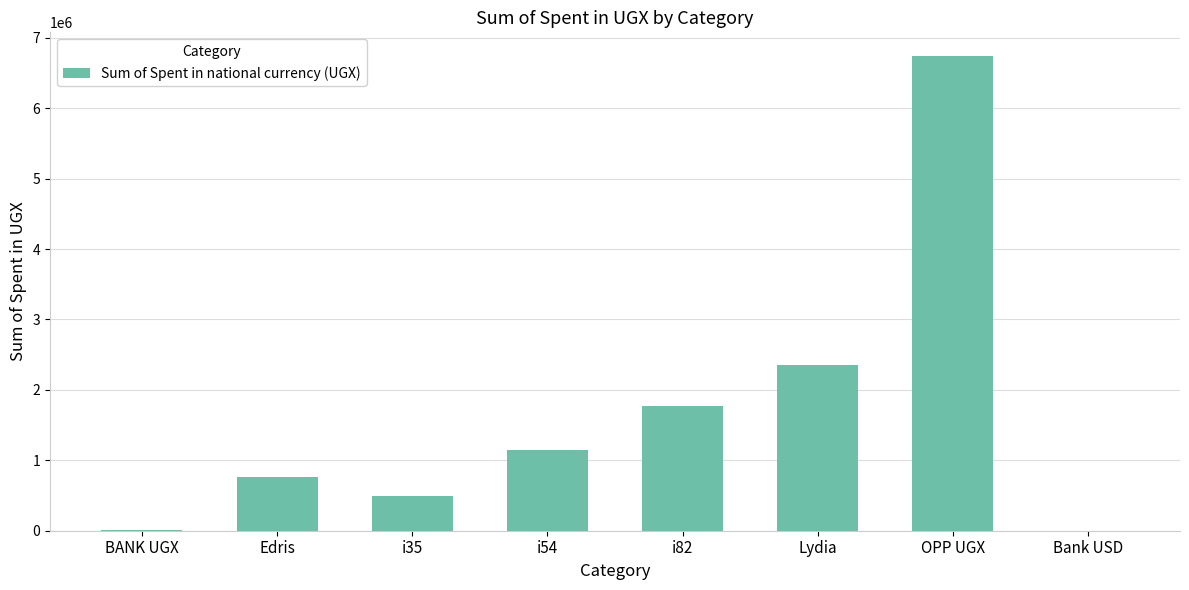

What is the approximate value at OPP UGX?

6741160.0